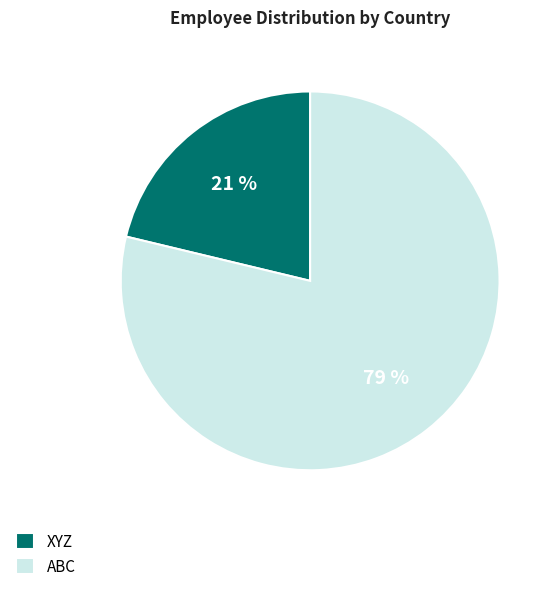

Is the sum of ABC and XYZ greater than half?

Yes